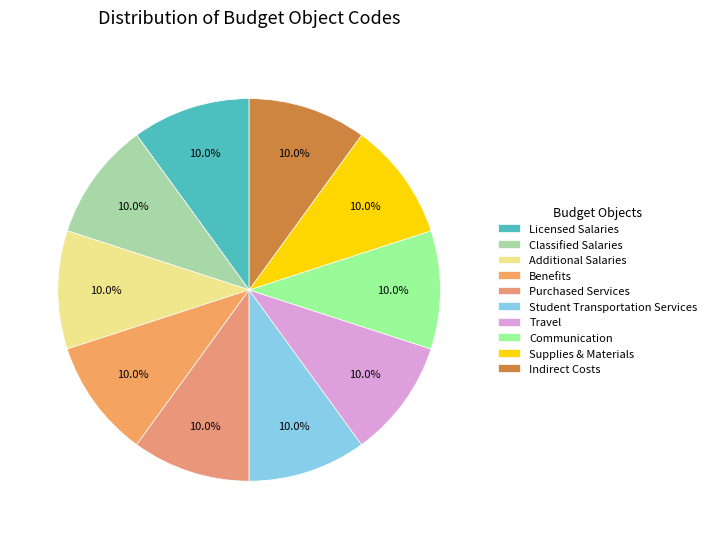

How many segments does this pie chart have?

10